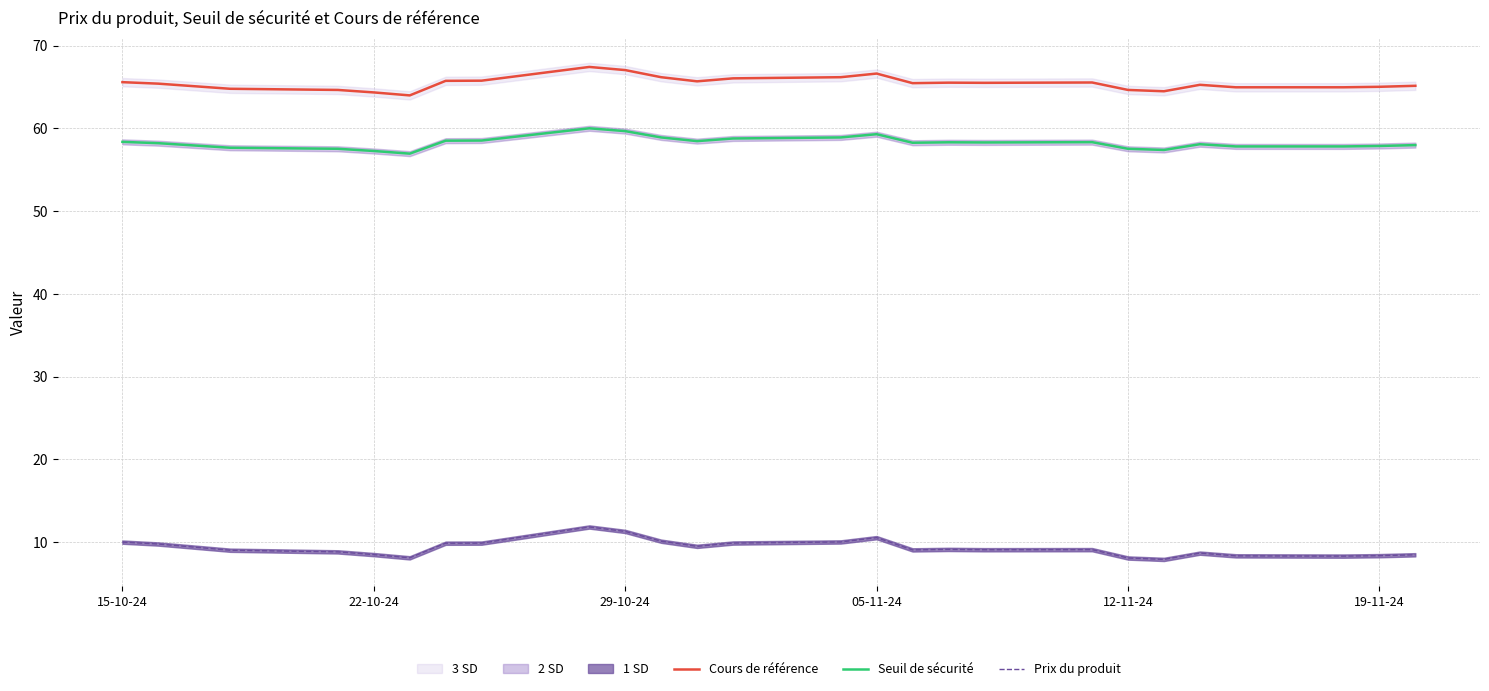

True or false: Prix du produit and Seuil de sécurité intersect in this chart.

False